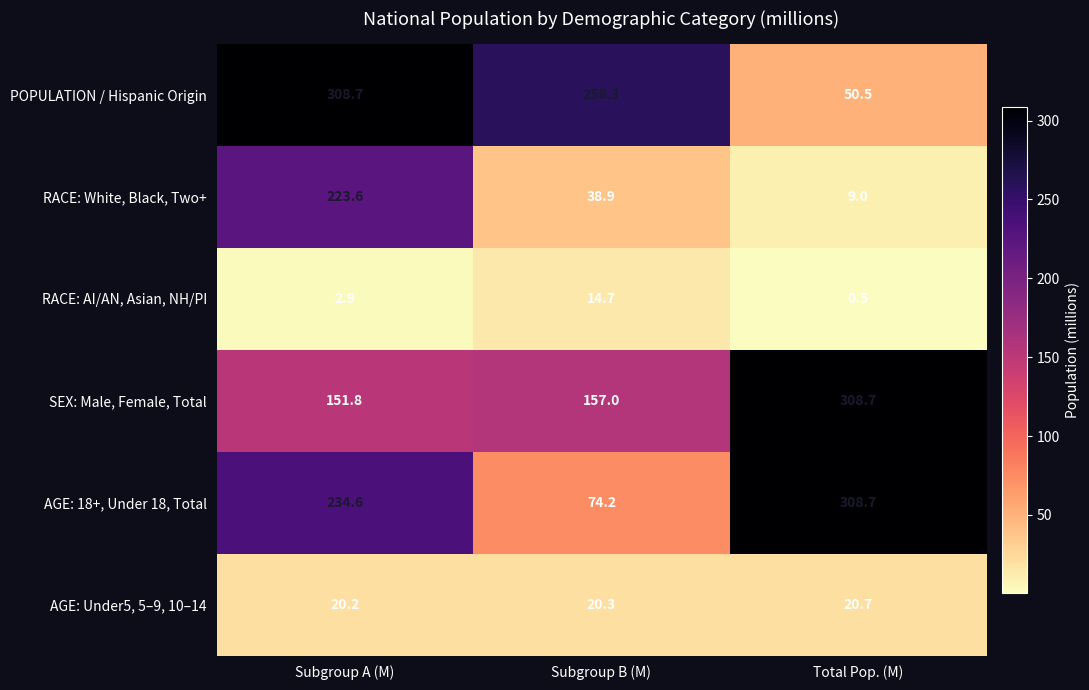

What is the smallest value displayed?

0.5